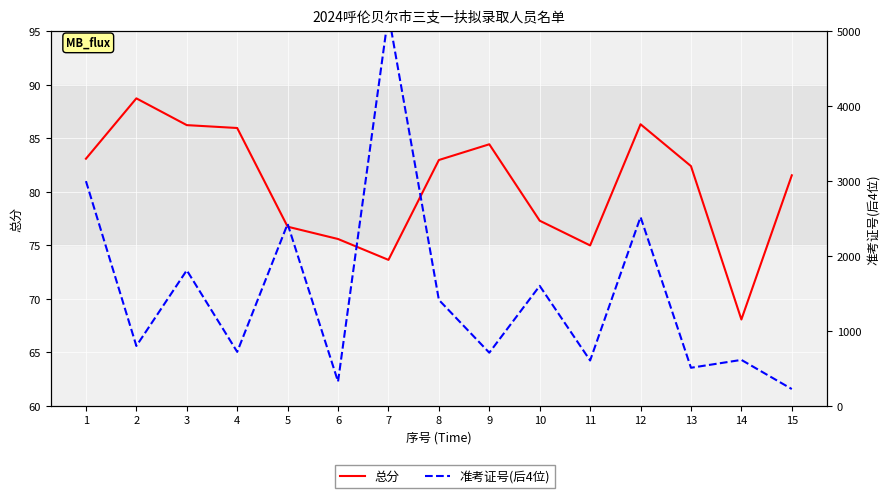

Which category has the highest value across all series?

7